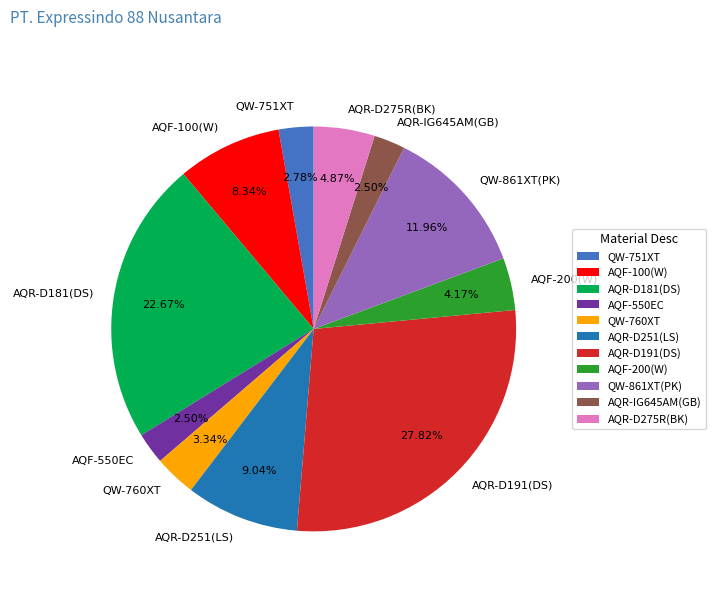

Between AQR-IG645AM(GB) and AQR-D251(LS), which is larger?

AQR-D251(LS)